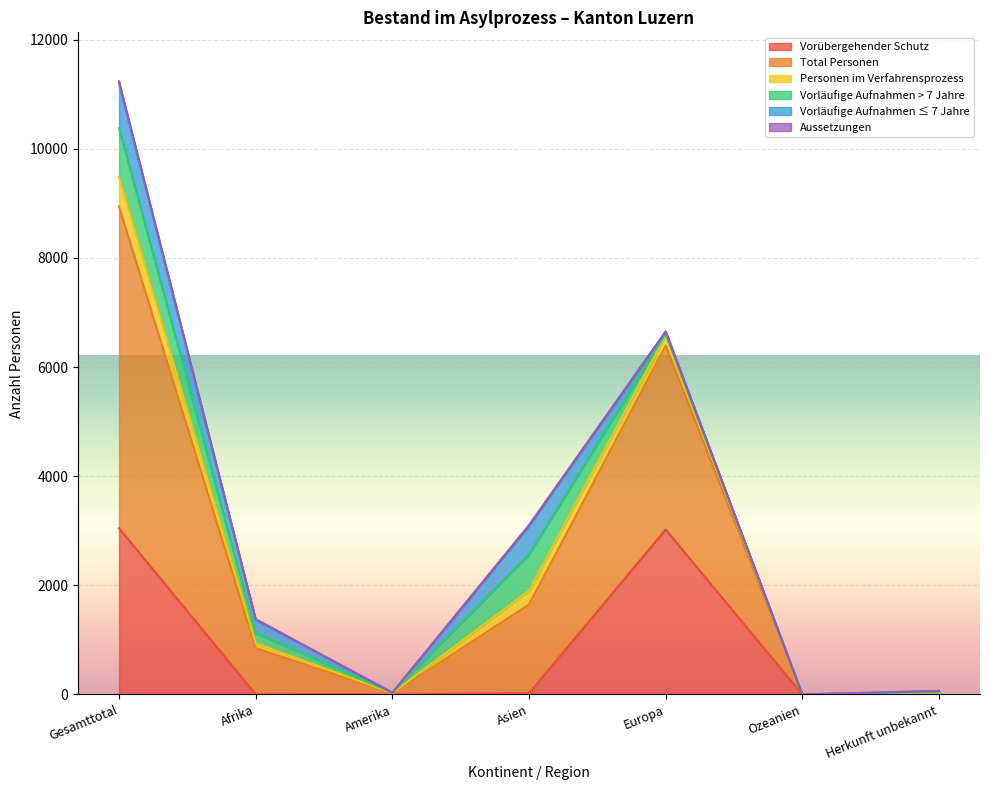

Which has a higher value, Gesamttotal or Europa?

Gesamttotal